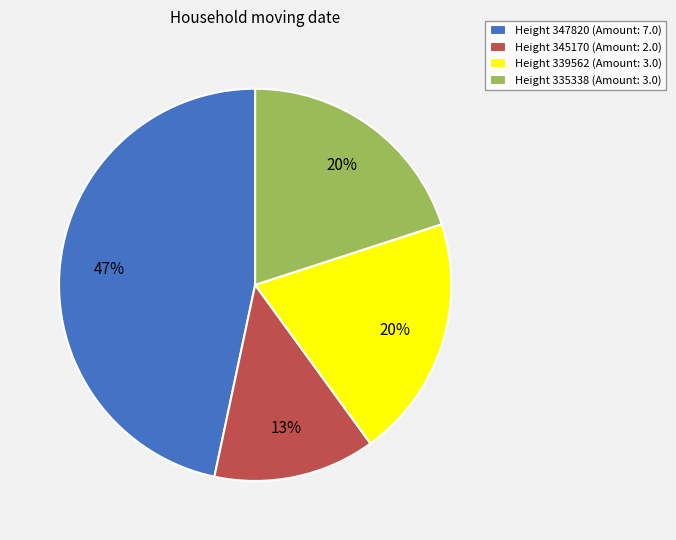

Count the number of slices in the pie.

4